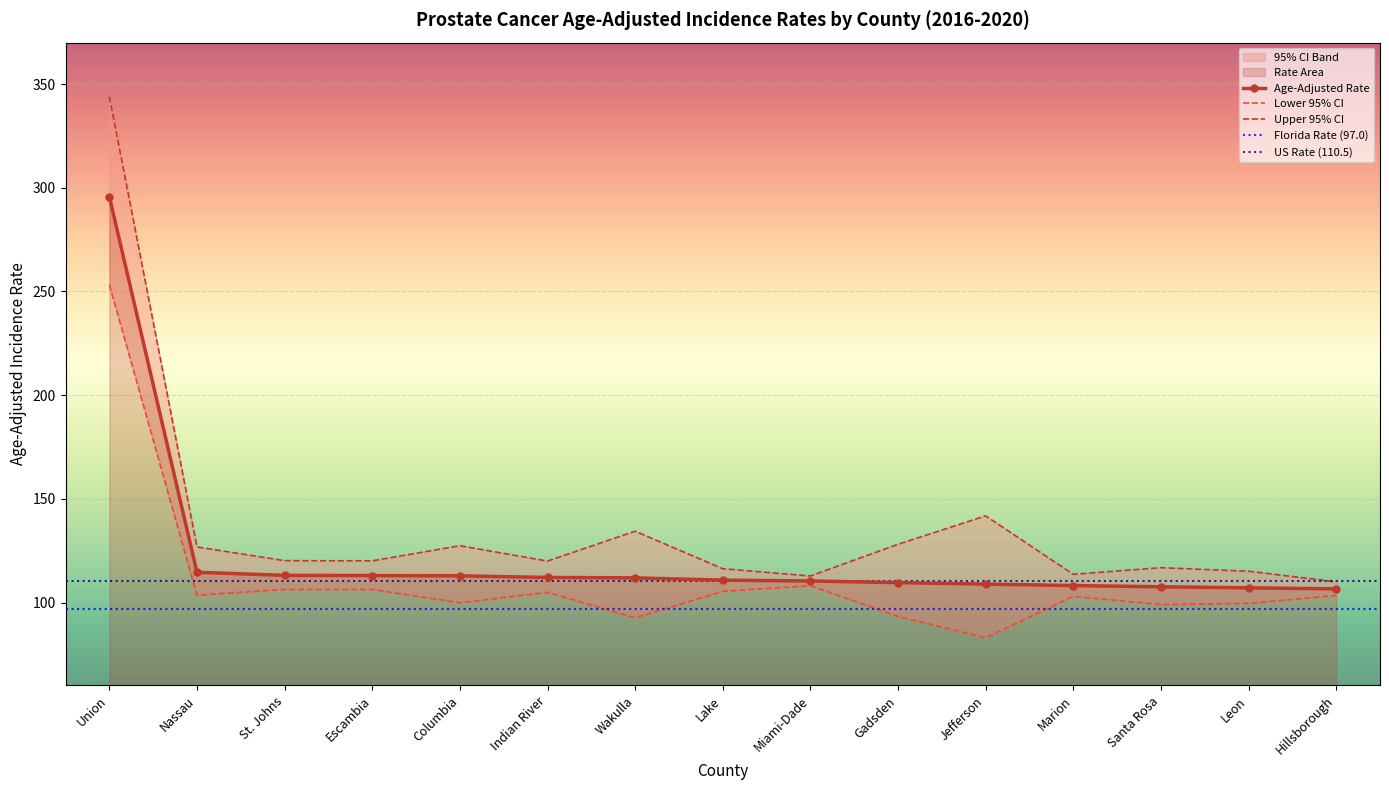

Reading left to right, what are all the values shown in this chart?

Age-Adjusted Rate: 295.7	114.6	113.1	113.0	112.9	112.1	111.9	110.8	110.4	109.6	108.9	108.2	107.6	107.1	106.6
Lower 95% CI: 253.3	103.5	106.3	106.3	99.9	104.9	92.6	105.4	108.1	93.3	83.0	103.0	99.0	99.6	103.4
Upper 95% CI: 344.0	126.8	120.2	120.1	127.4	120.0	134.4	116.3	112.8	128.1	141.8	113.6	116.8	115.1	110.0